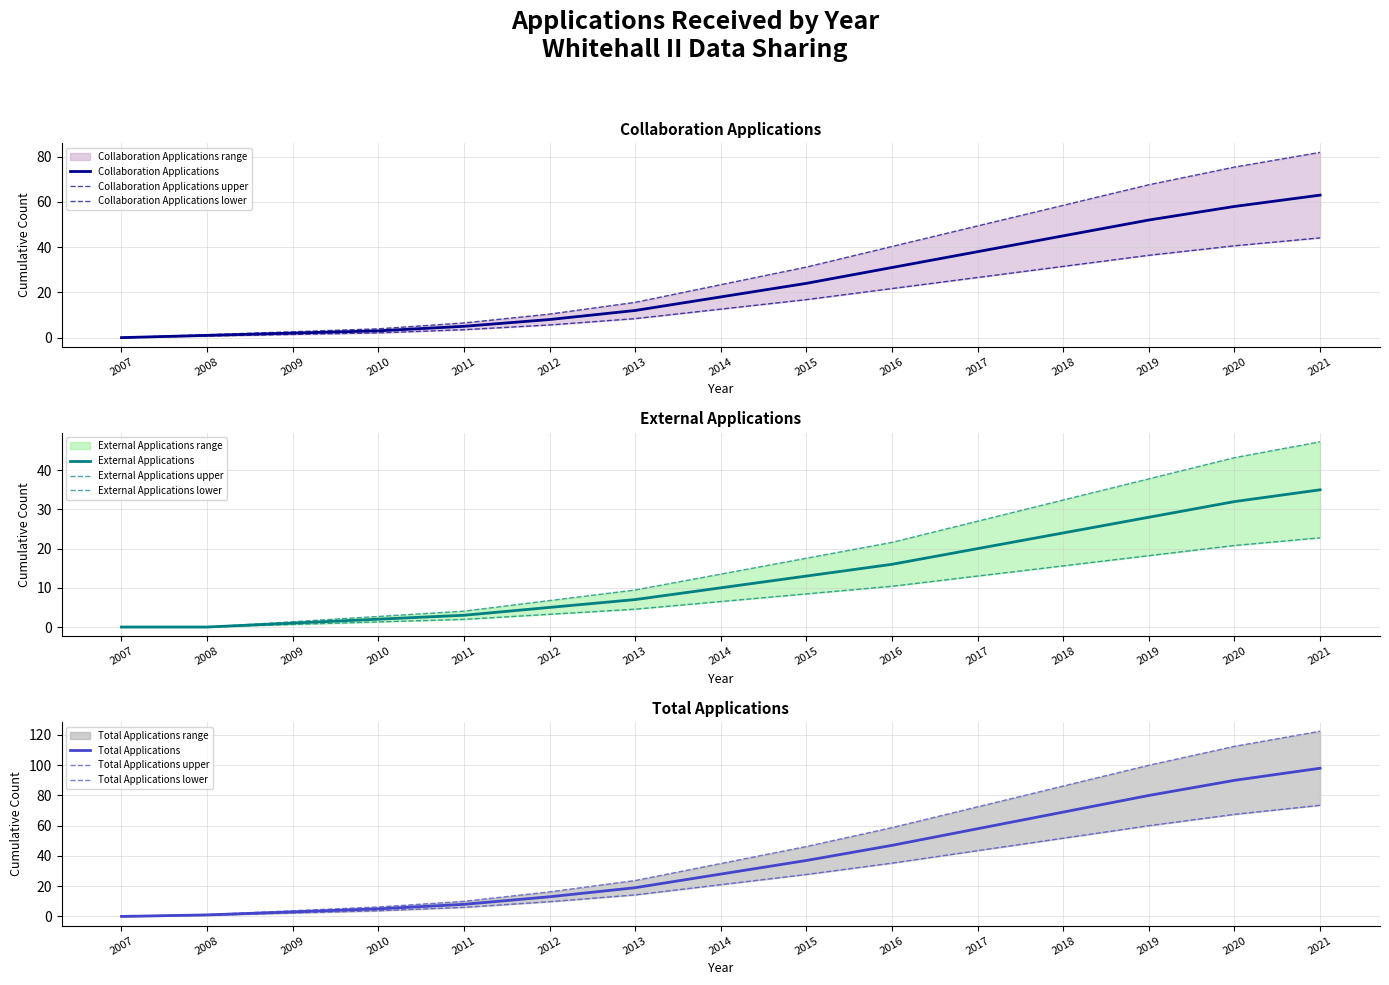

What are all the series names shown in the legend?

Collaboration, External, Total